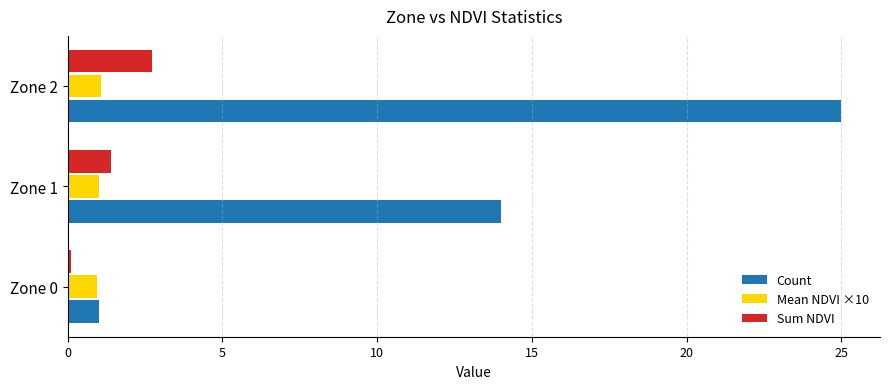

How many data points does each series have?

3